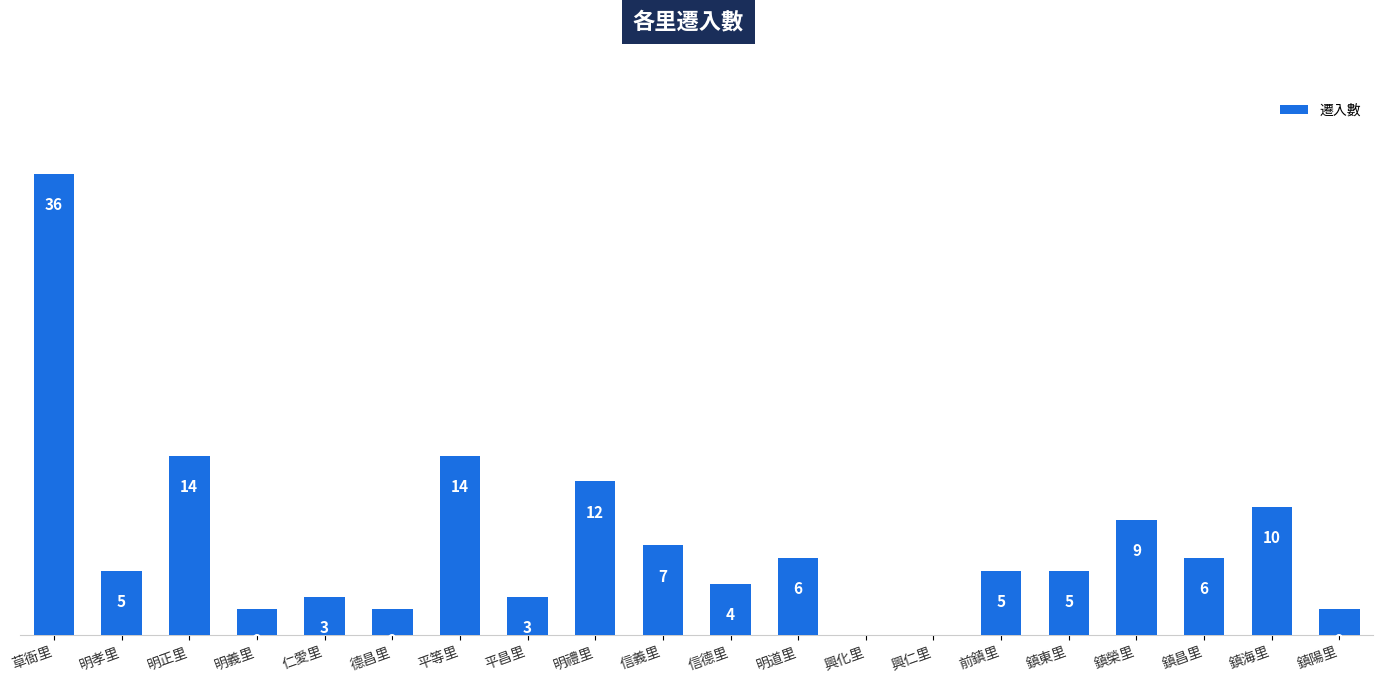

What is the sum of all values?

145